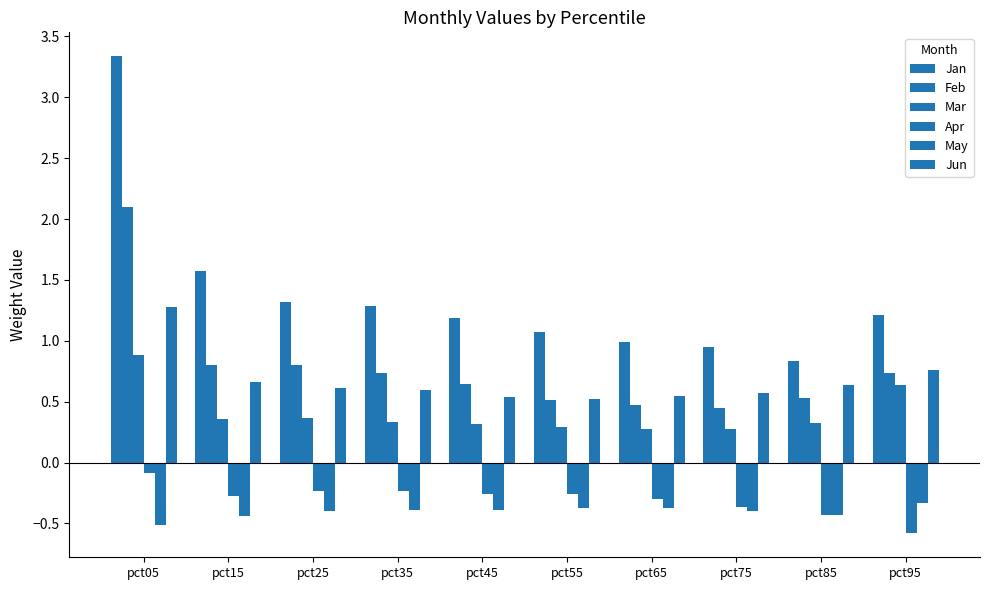

How many bars are there in each group?

6